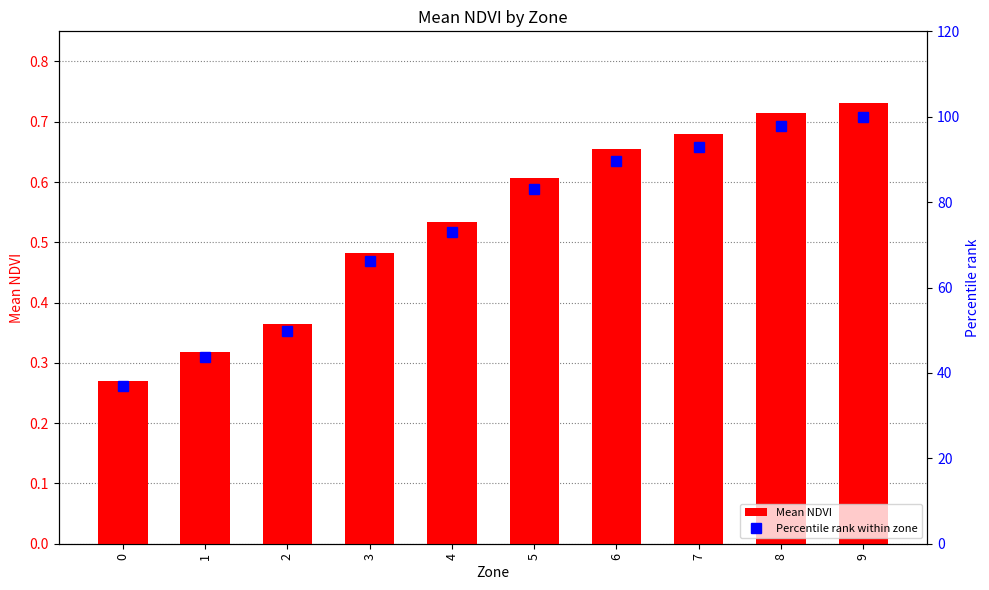

What is the spread (max minus min) of values at 4?

72.5